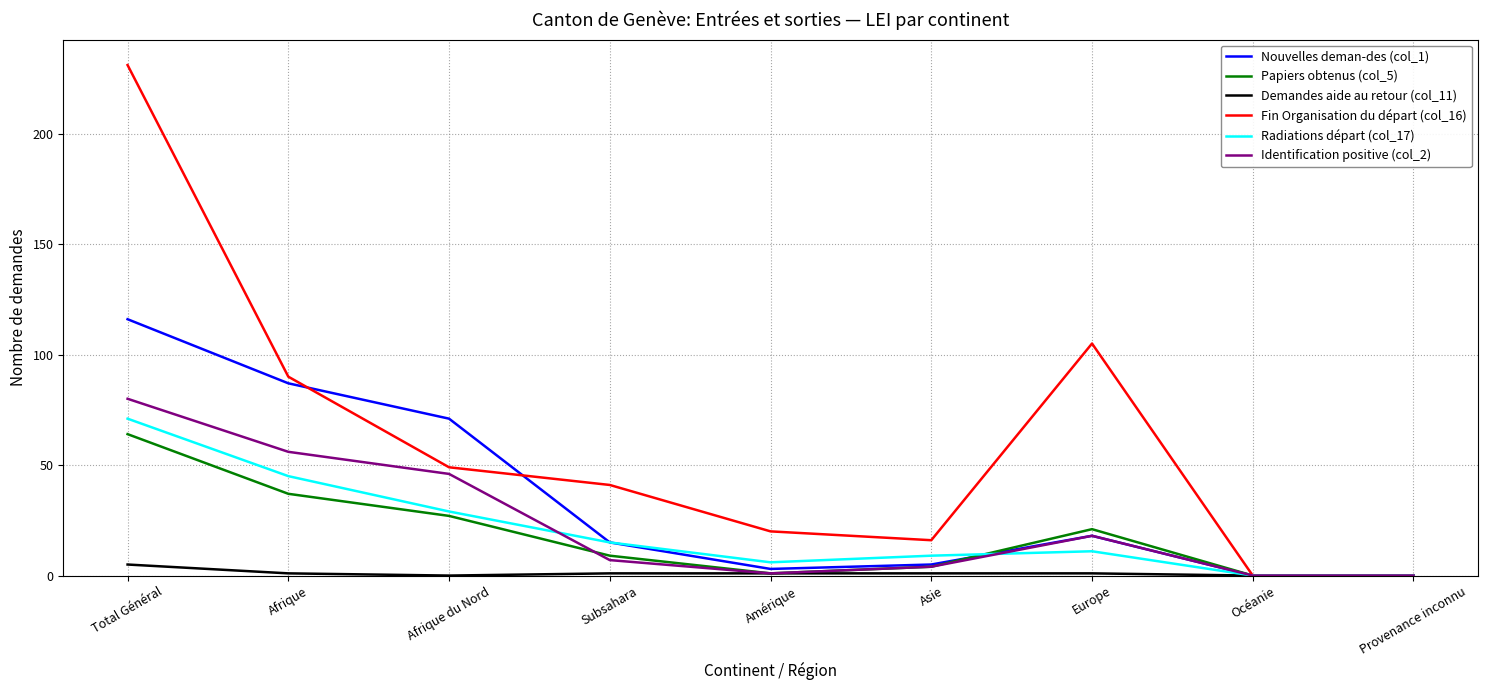

The value of Fin Organisation du départ (col_16) at Provenance inconnu is 75. True or false?

False